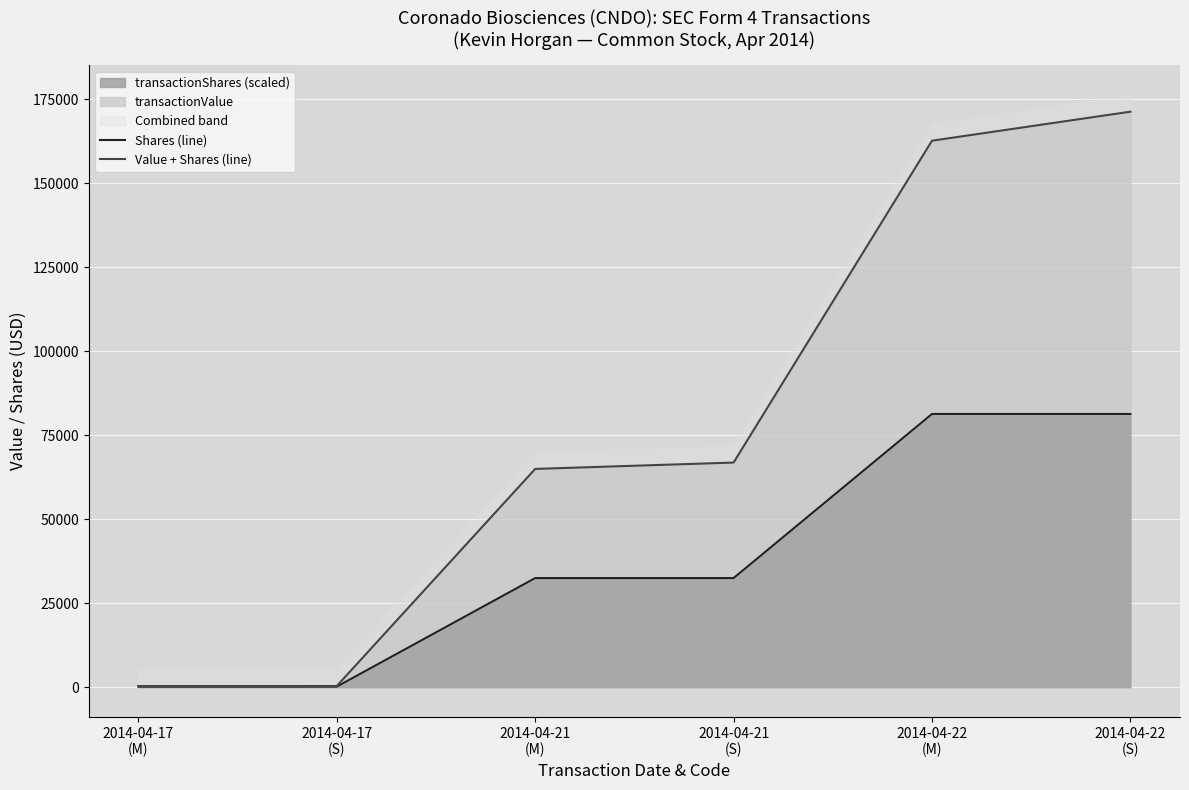

True or false: Value + Shares (line) and Shares (line) cross at least once.

False